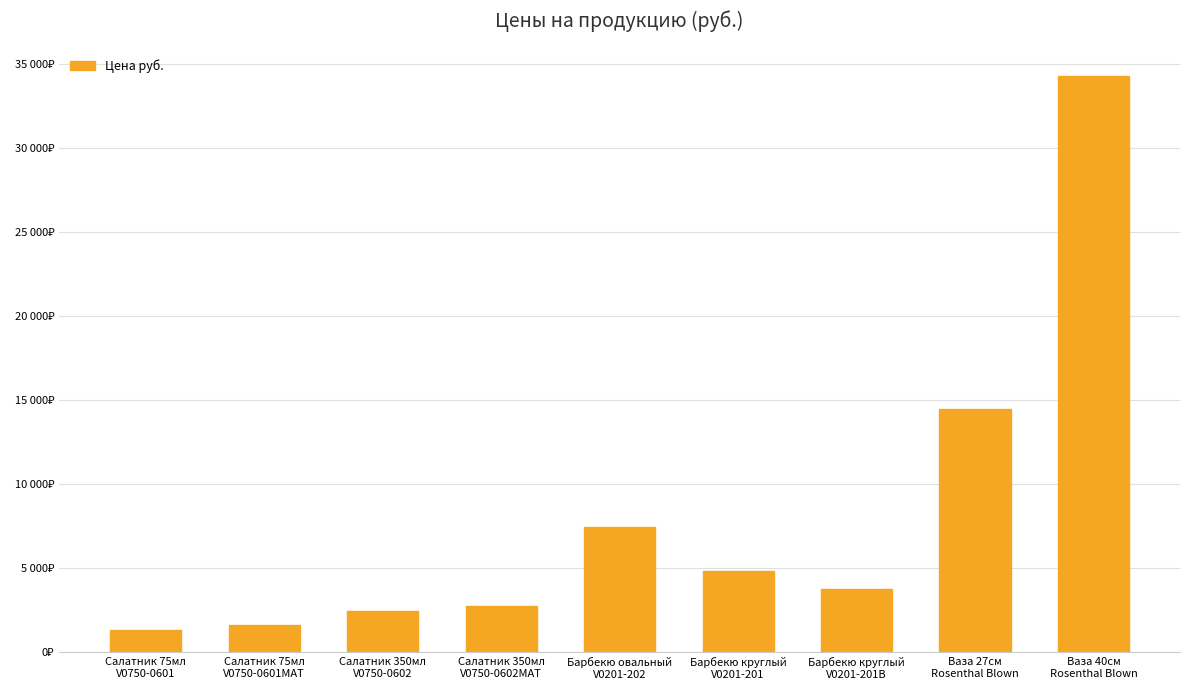

What is the change in value from Салатник 350мл
V0750-0602 to Барбекю круглый
V0201-201B?

+1267